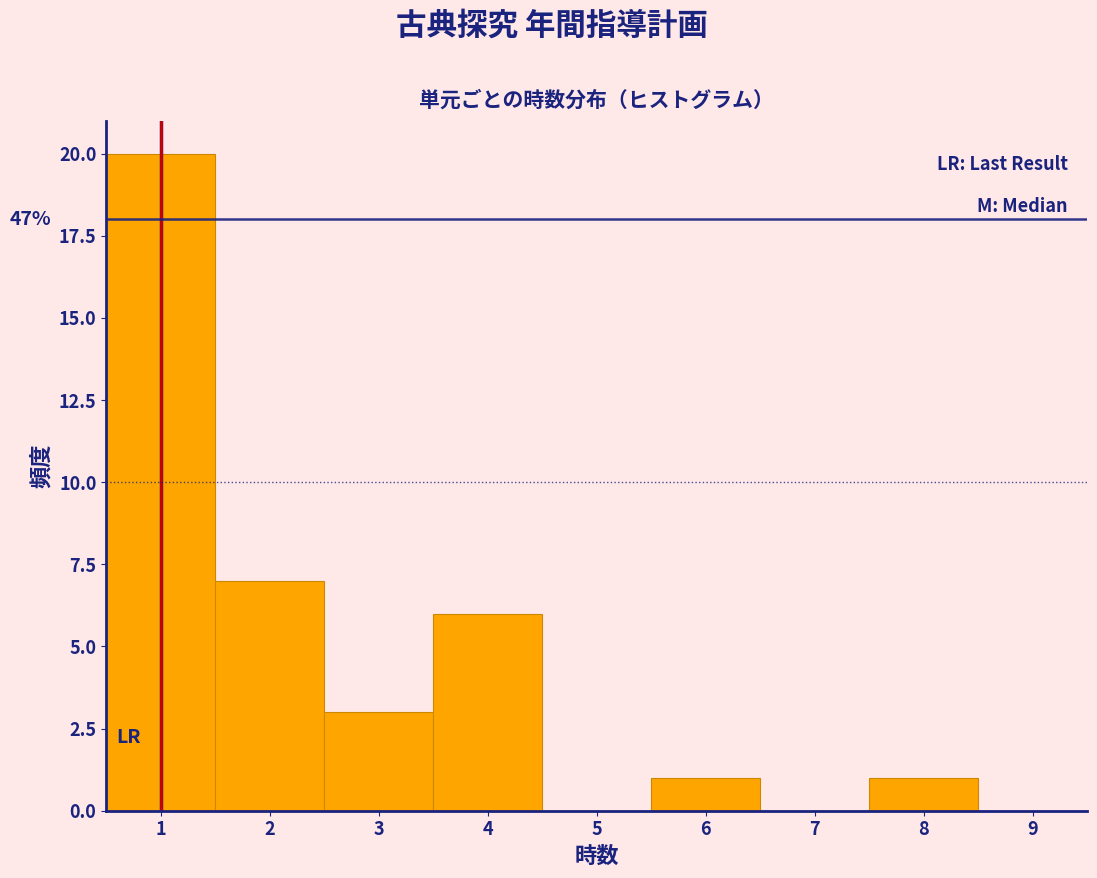

Over which range of the x-axis is the bar tallest?

0.5 to 1.5